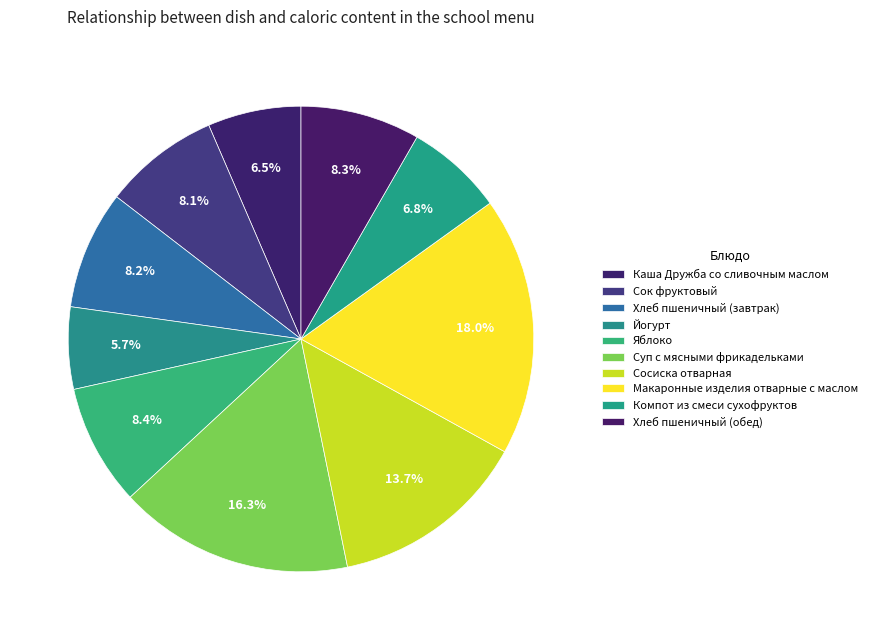

What is the smallest slice in the pie chart?

Йогурт